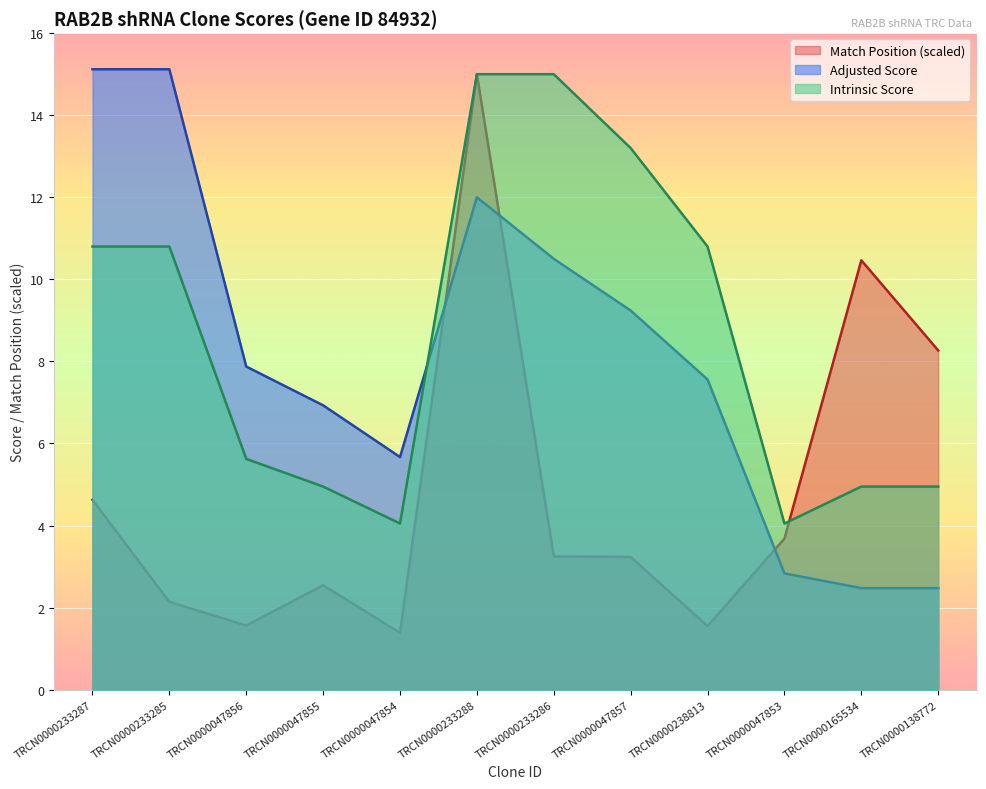

What is the difference between the second highest and minimum values in the Intrinsic Score series?

10.9